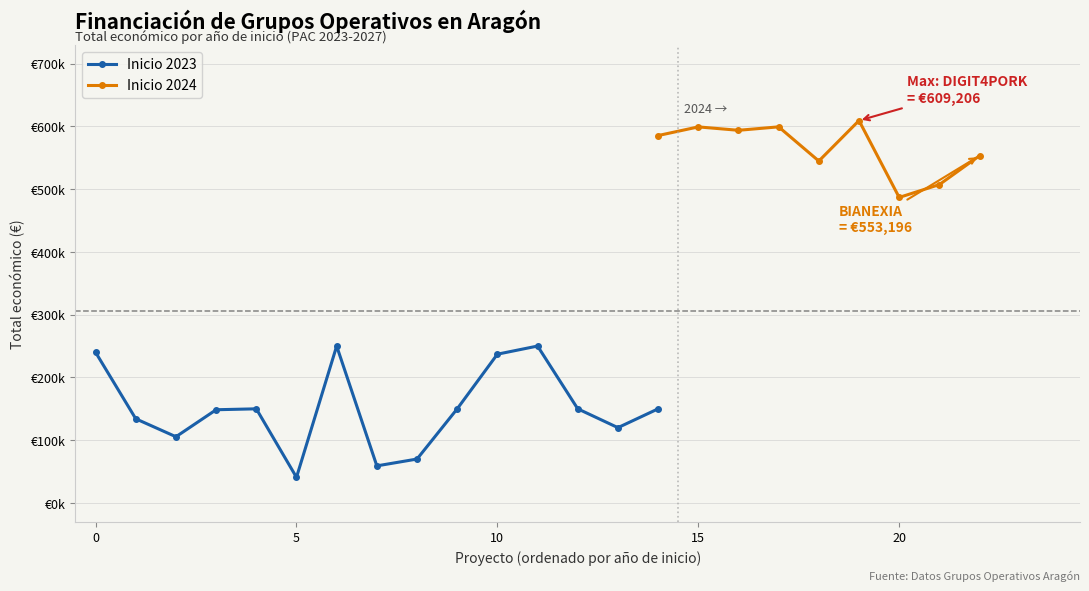

Read the value at 2023, to the nearest 50.

237050